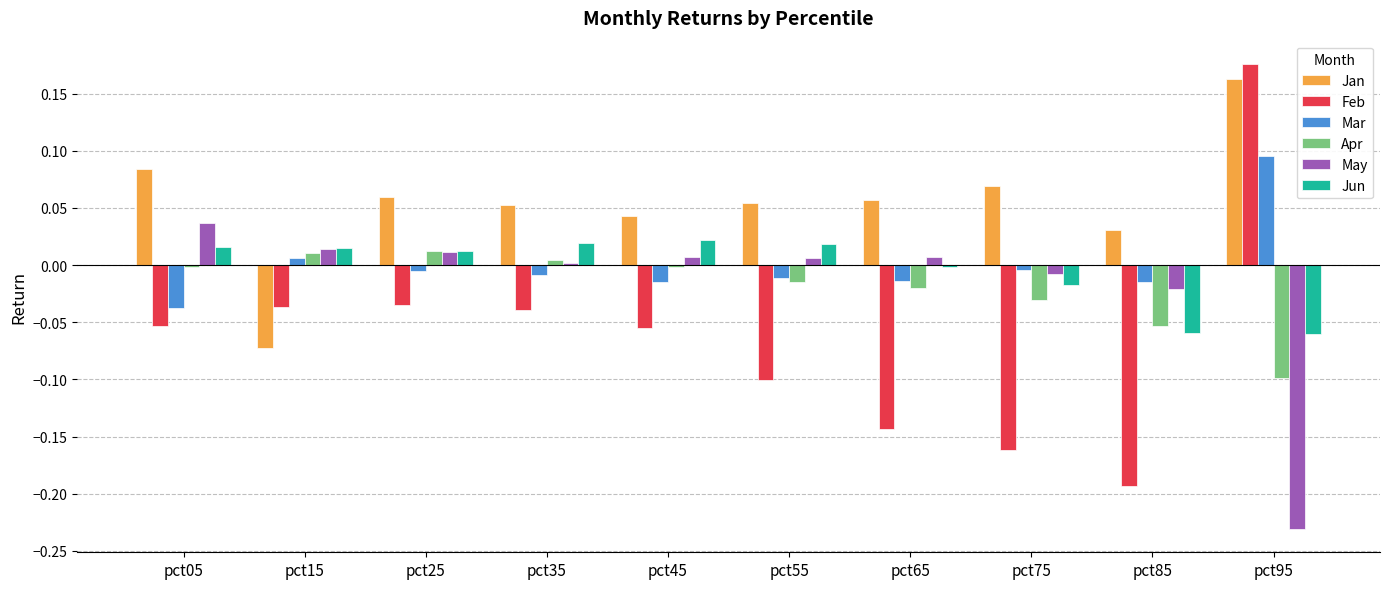

Which series has the widest spread of values?

Feb